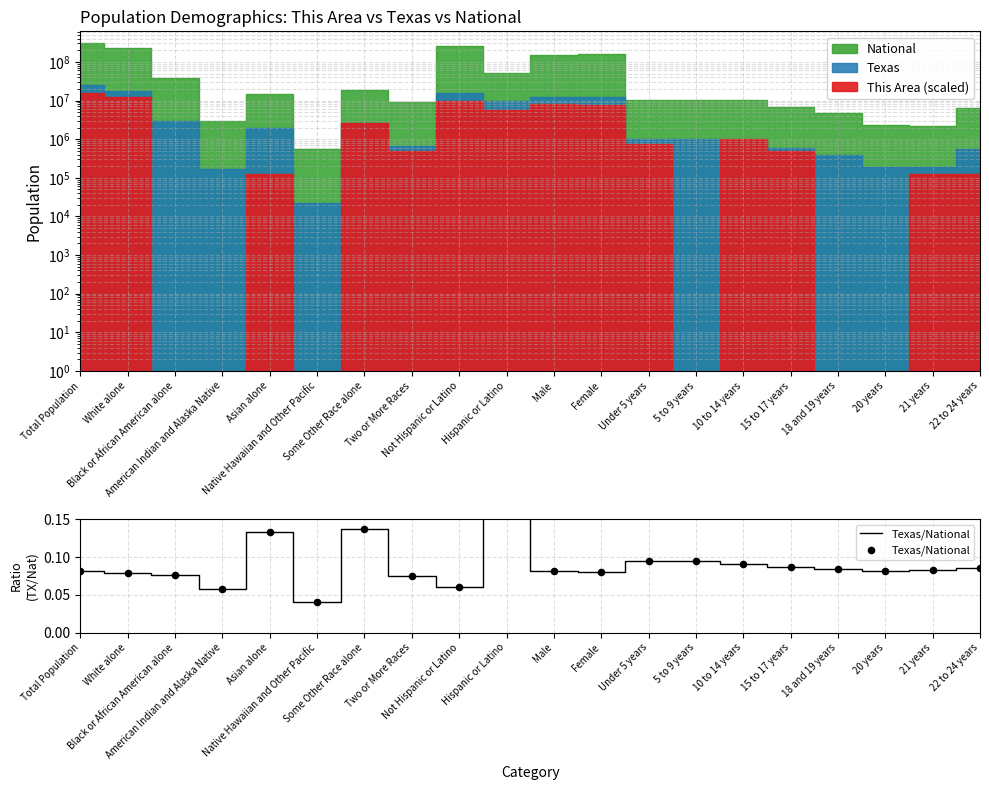

Between 20 years and Some Other Race alone, which is larger?

Some Other Race alone